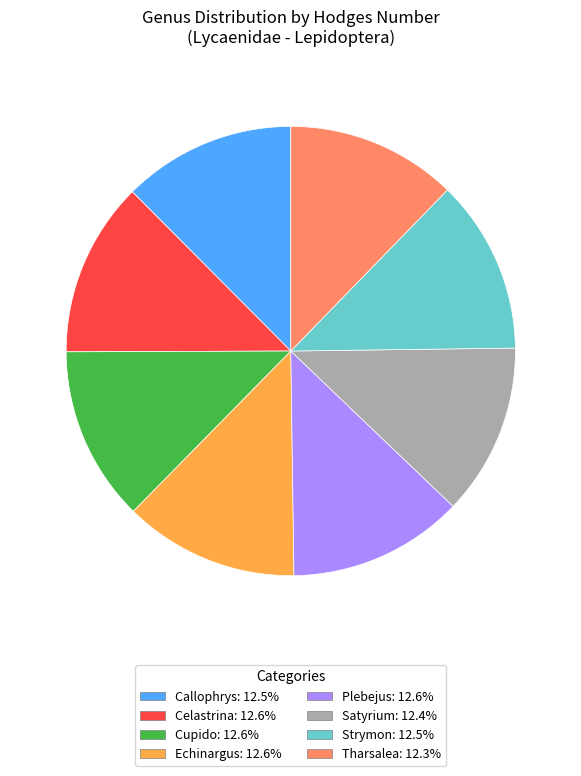

Combined, do Plebejus and Echinargus account for over 50%?

No